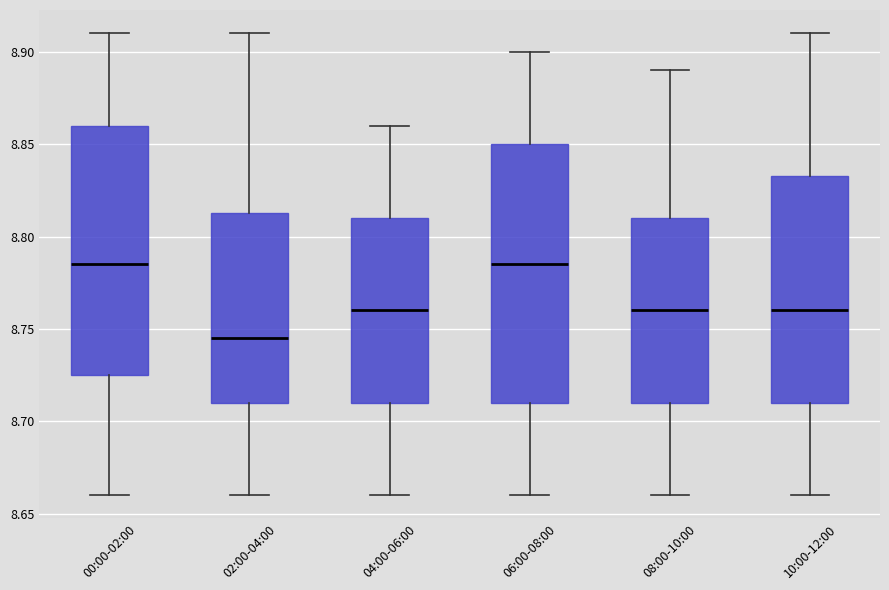

Where is the lower edge of the box for 00:00-02:00 on the y-axis? The values are not printed on the chart, so give them approximately, as read against the axis.

8.725